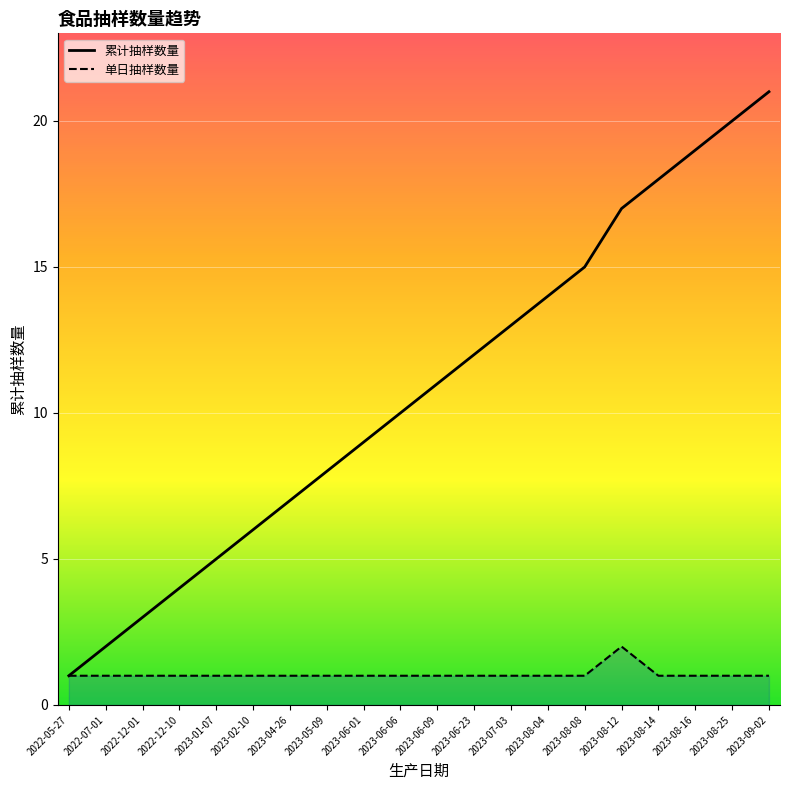

What is the total value across all series at 2023-09-02?

22